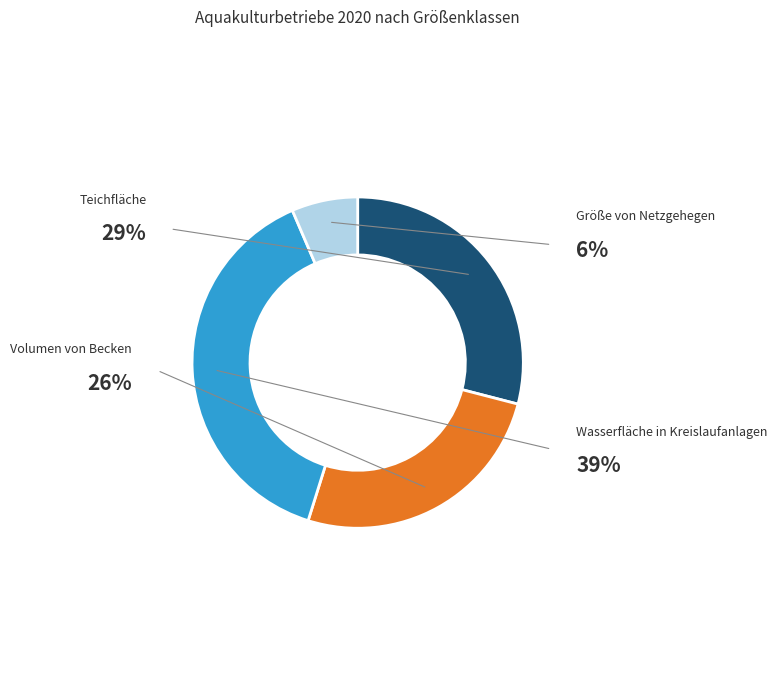

Is there a majority slice in this chart?

No